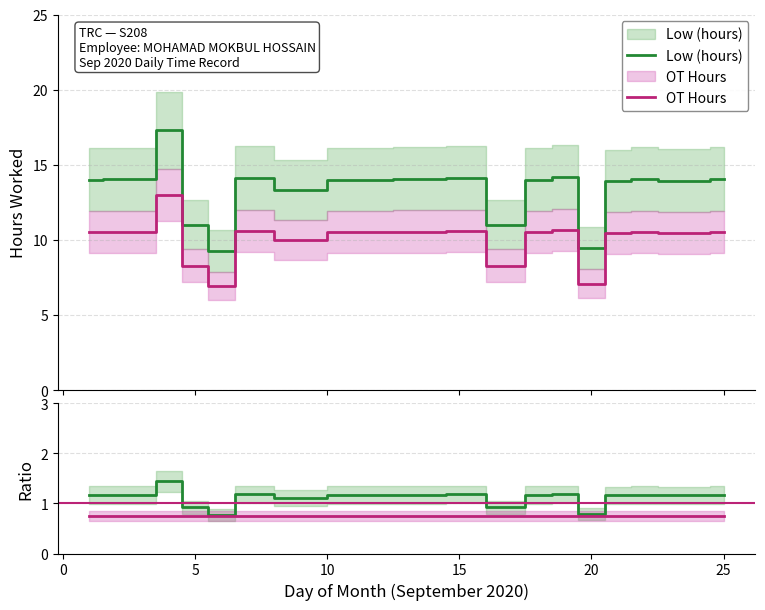

Is it true that Low (hours) equals 0.6 at 8?

False